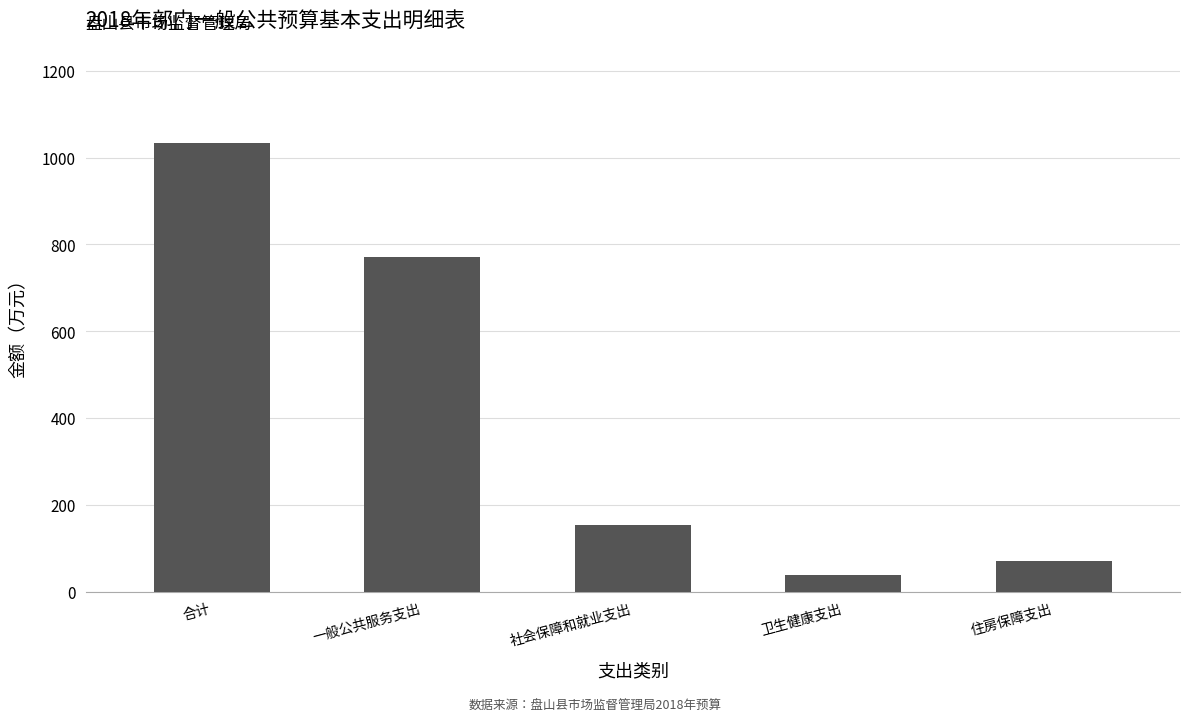

Rank the categories by value from highest to lowest.

合计, 一般公共服务支出, 社会保障和就业支出, 住房保障支出, 卫生健康支出